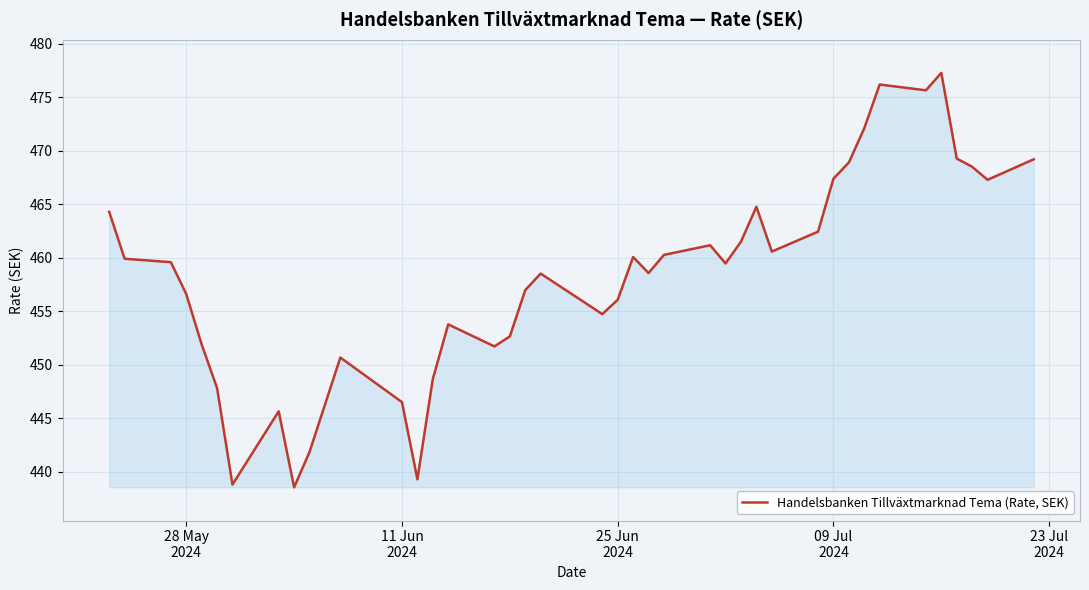

Does the chart have visible grid lines?

Yes